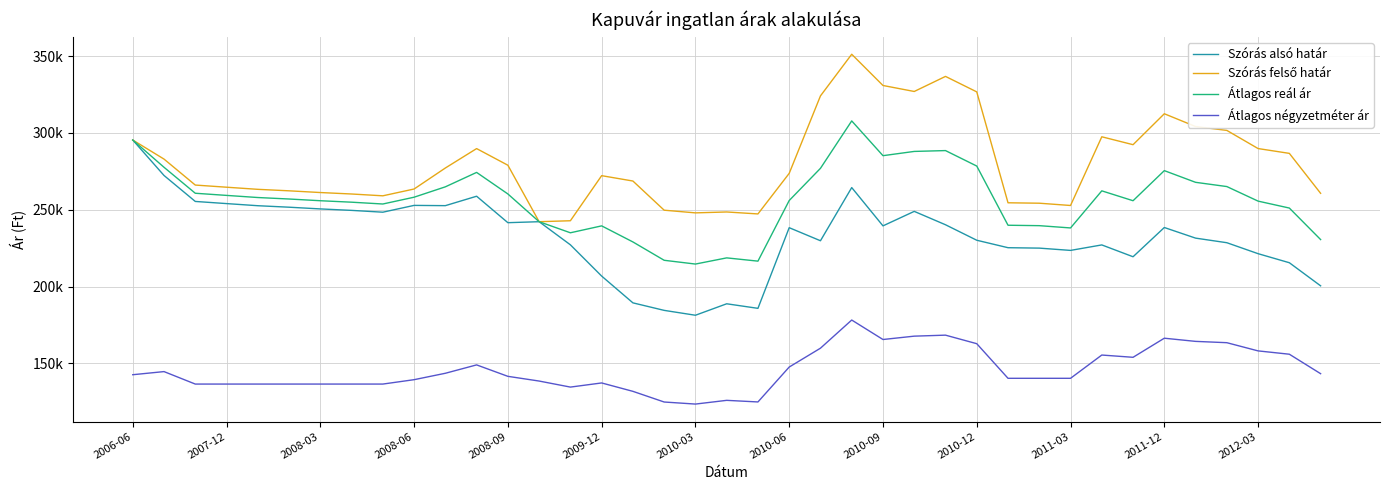

Is this an area chart (filled region under the line)?

No